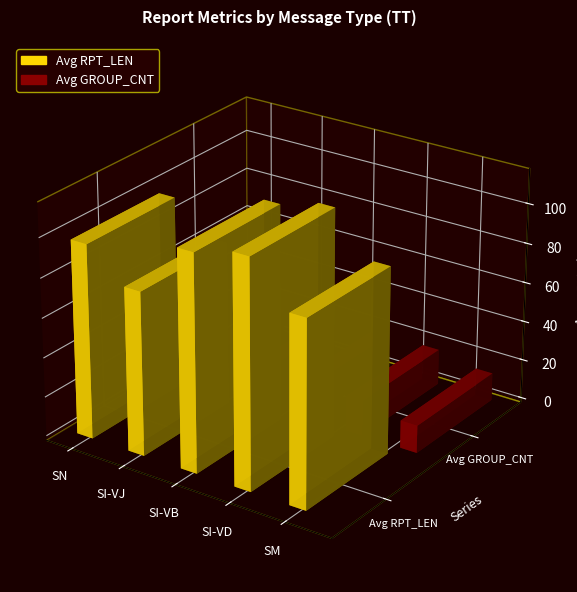

Is the value of Avg GROUP_CNT at SM greater than the value of Avg RPT_LEN at SM?

No